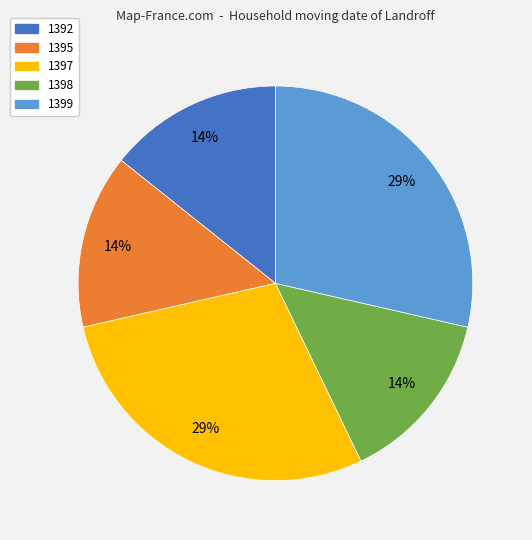

Do 1398 and 1399 together represent more than half of the pie?

No